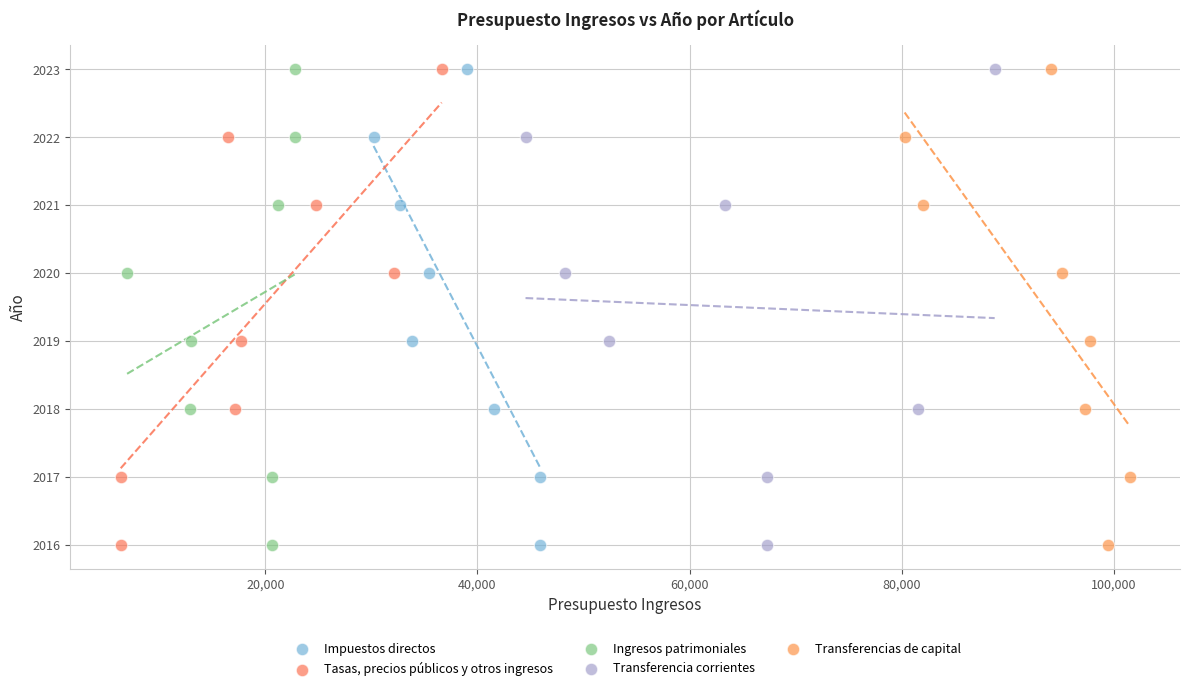

What are all the series names shown in the legend?

Impuestos directos, Tasas, precios públicos y otros ingresos, Ingresos patrimoniales, Transferencia corrientes, Transferencias de capital